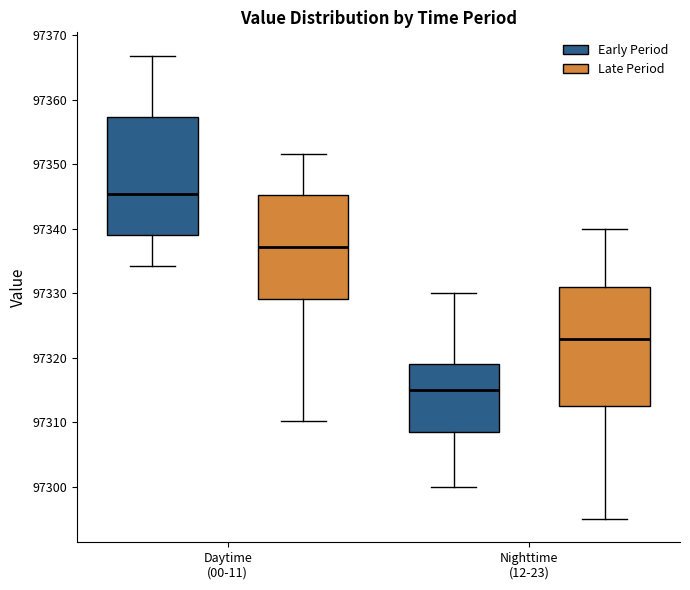

Which box's median line is the highest?

Daytime (00-11) (Early Period)